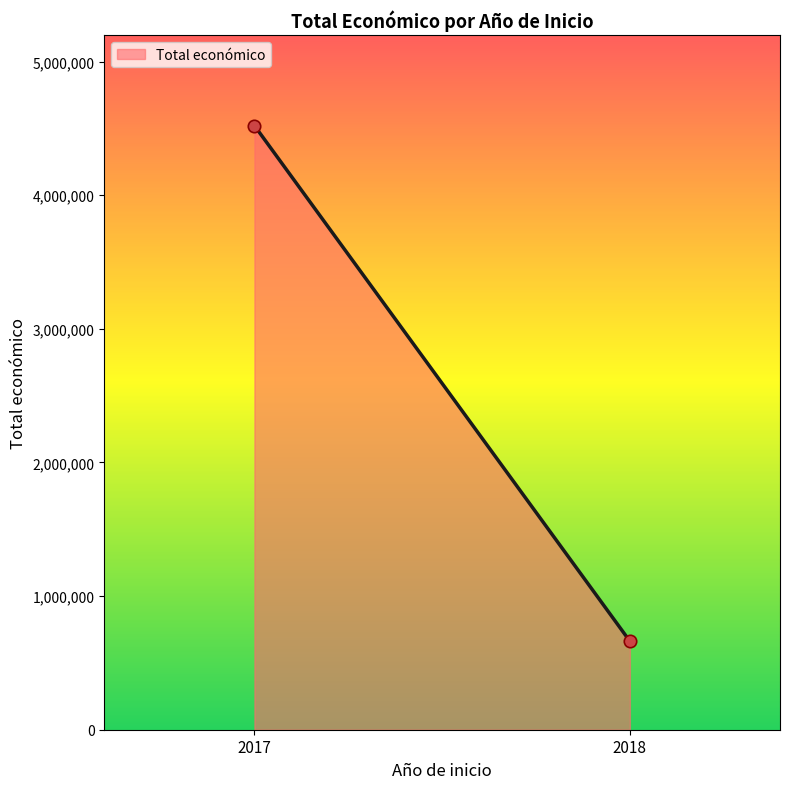

What is the average Y value?

2591648